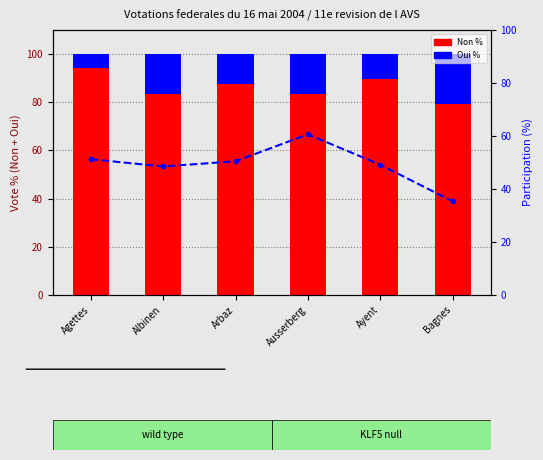

Reading left to right, extract all data points from this chart.

Non %: Agettes=94.3	Albinen=83.3	Arbaz=87.5	Ausserberg=83.4	Ayent=89.8	Bagnes=79.4
Oui %: Agettes=5.7	Albinen=16.7	Arbaz=12.5	Ausserberg=16.6	Ayent=10.2	Bagnes=20.6
Participation %: Agettes=51.2	Albinen=48.5	Arbaz=50.5	Ausserberg=60.6	Ayent=49.2	Bagnes=35.3